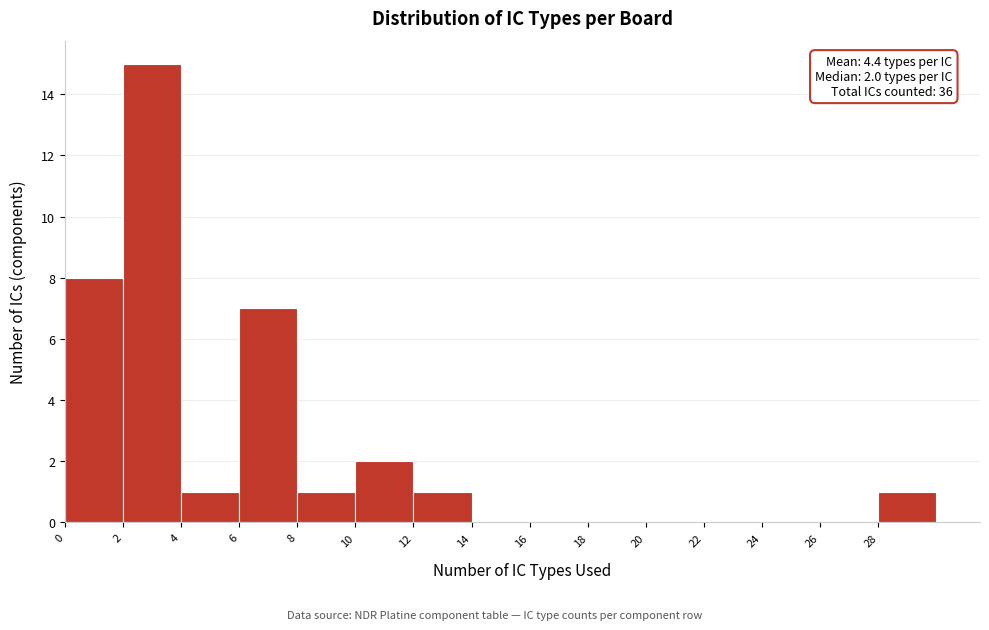

Which range on the x-axis has the tallest bar?

2 to 4